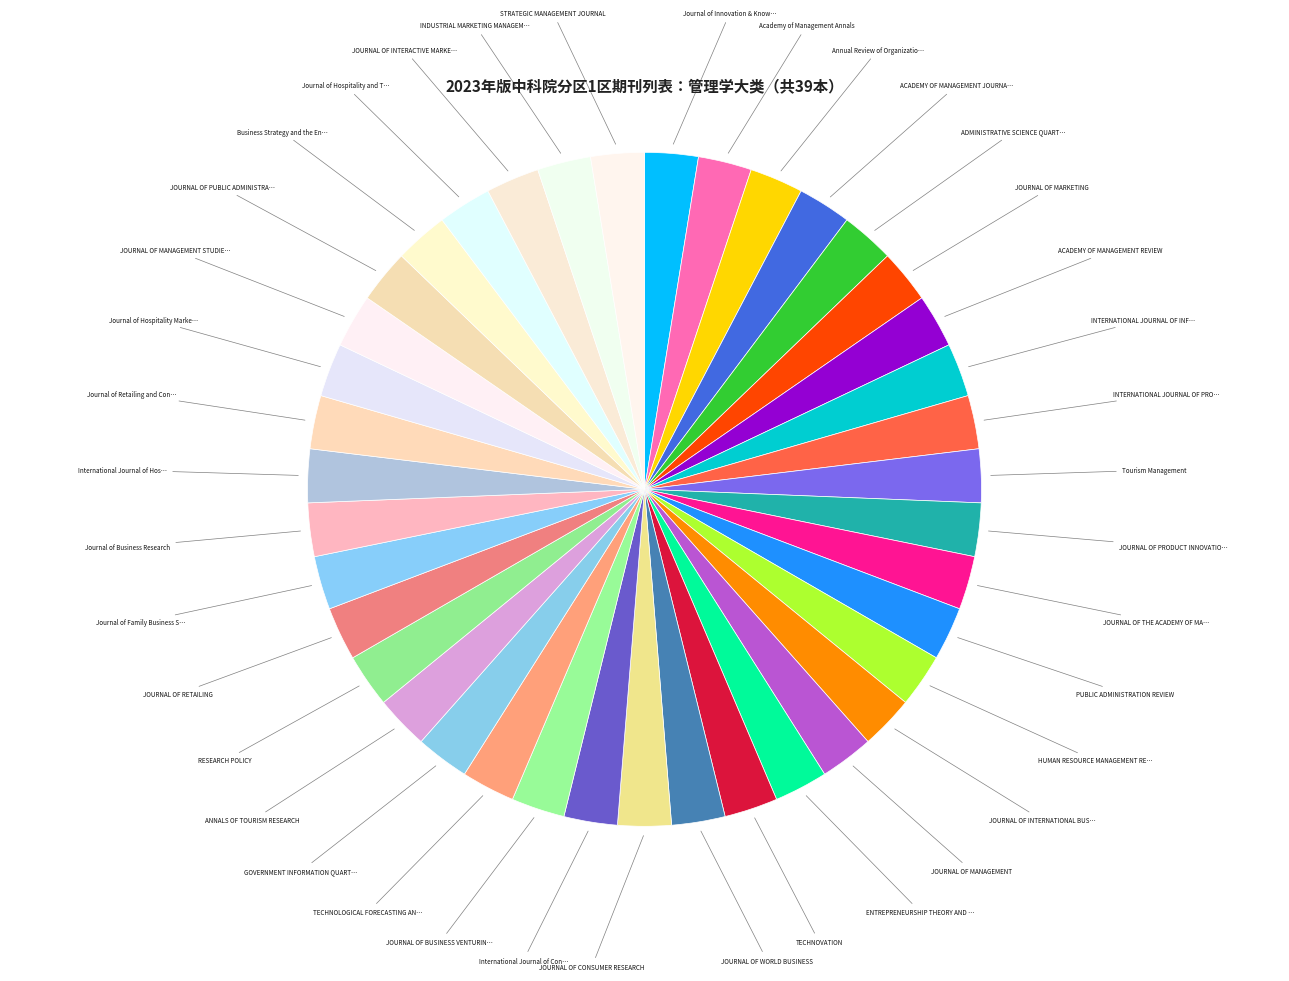

How many slices are in this pie chart?

39